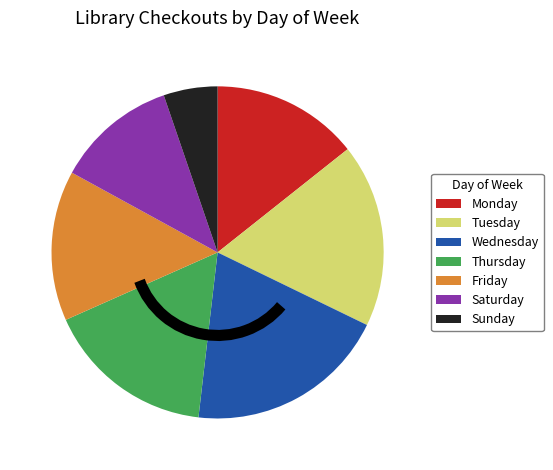

Is there a majority slice in this chart?

No